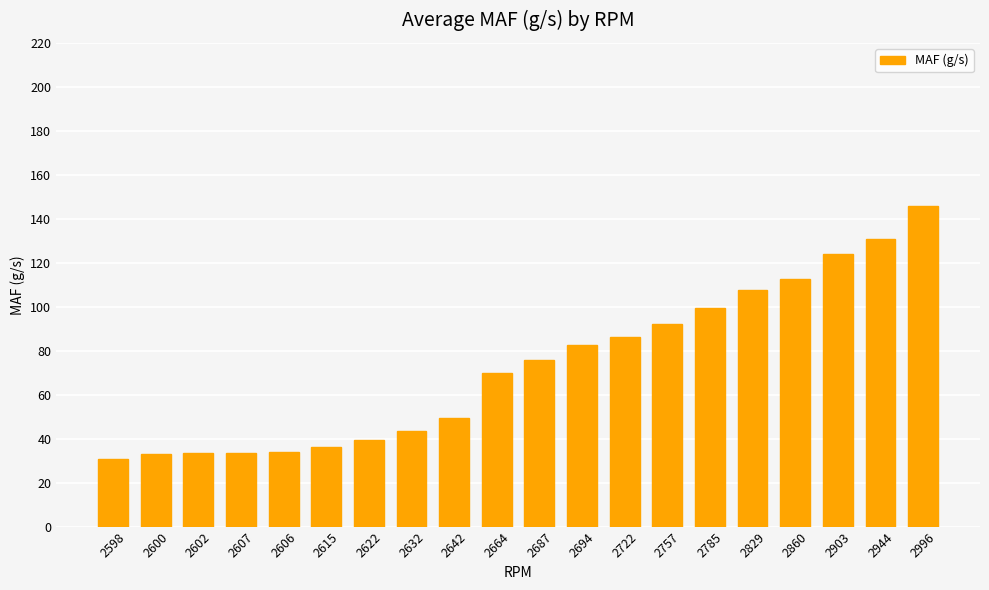

What is the label of the 6th bar from the right?

2785